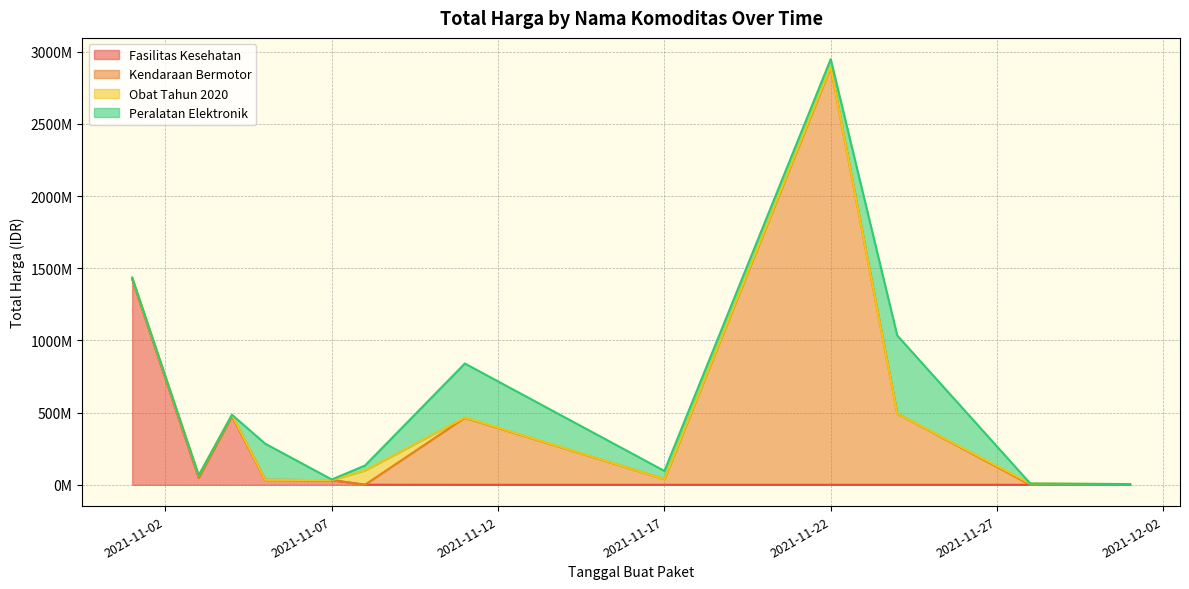

At which label does Fasilitas Kesehatan first exceed 577875?

2021-11-01